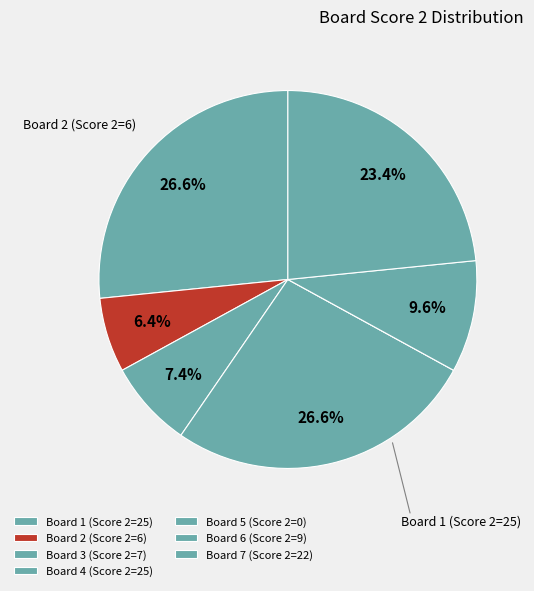

To the nearest percent, what is the difference between the largest and smallest slice percentages?

27%